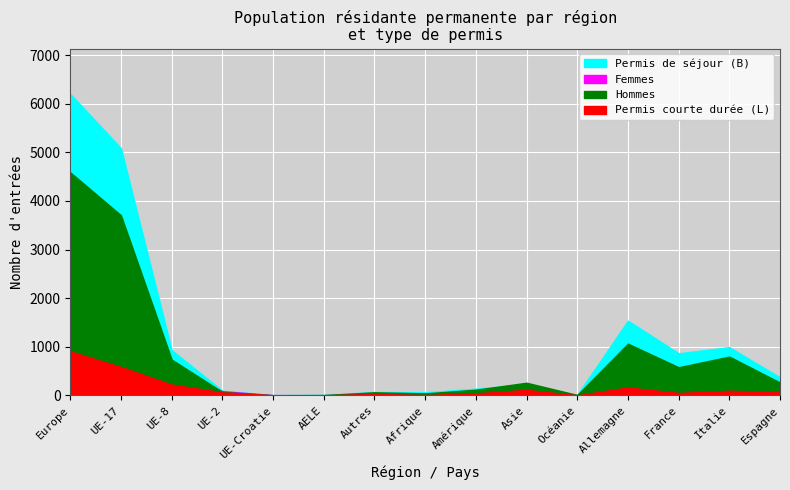

At which category does UE-17 reach its first local valley?

UE-8